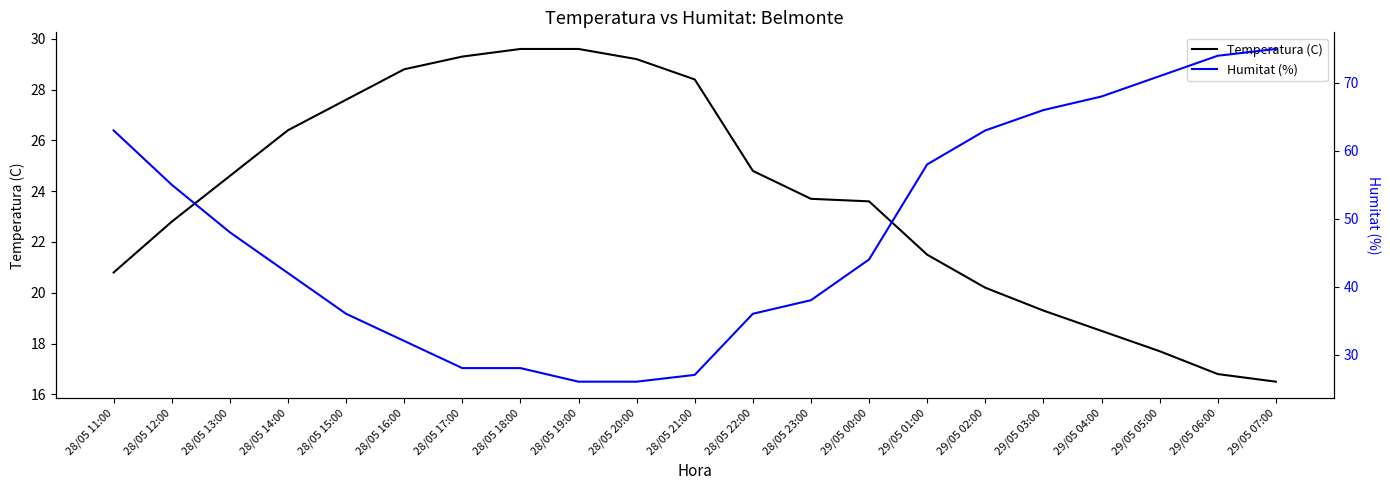

Where does the Temperatura (C) series first go above 23?

28/05 13:00